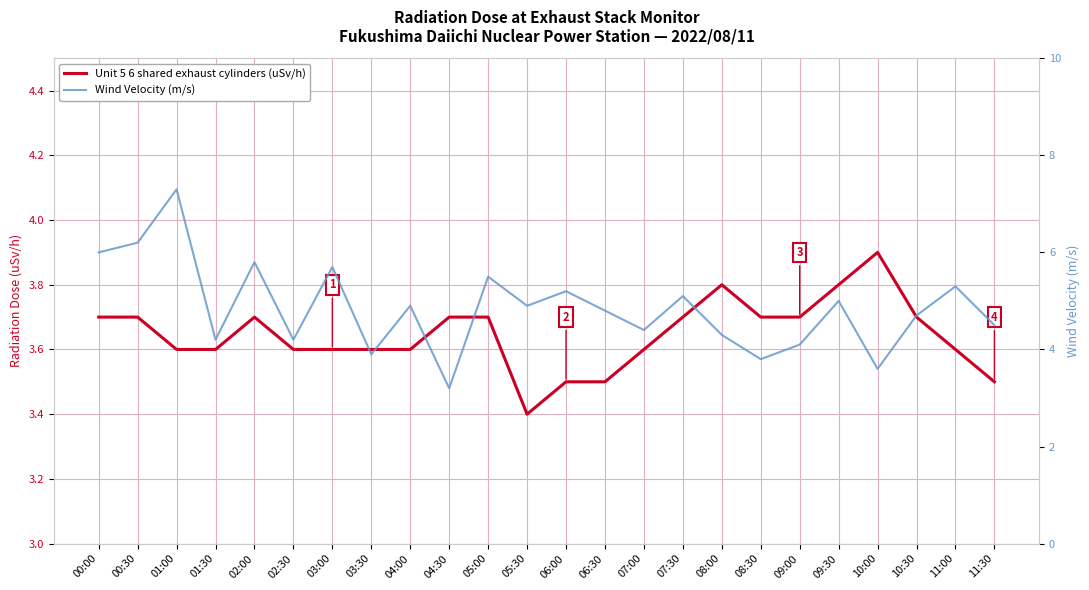

Where does the Wind Velocity (m/s) series first go above 4?

00:00